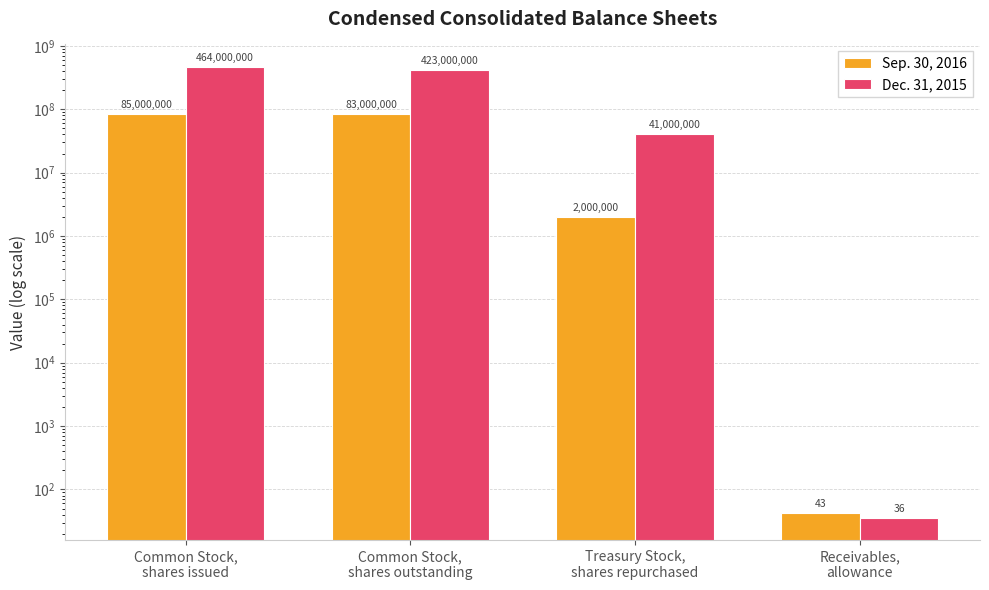

What are all the series names shown in the legend?

Sep. 30, 2016, Dec. 31, 2015